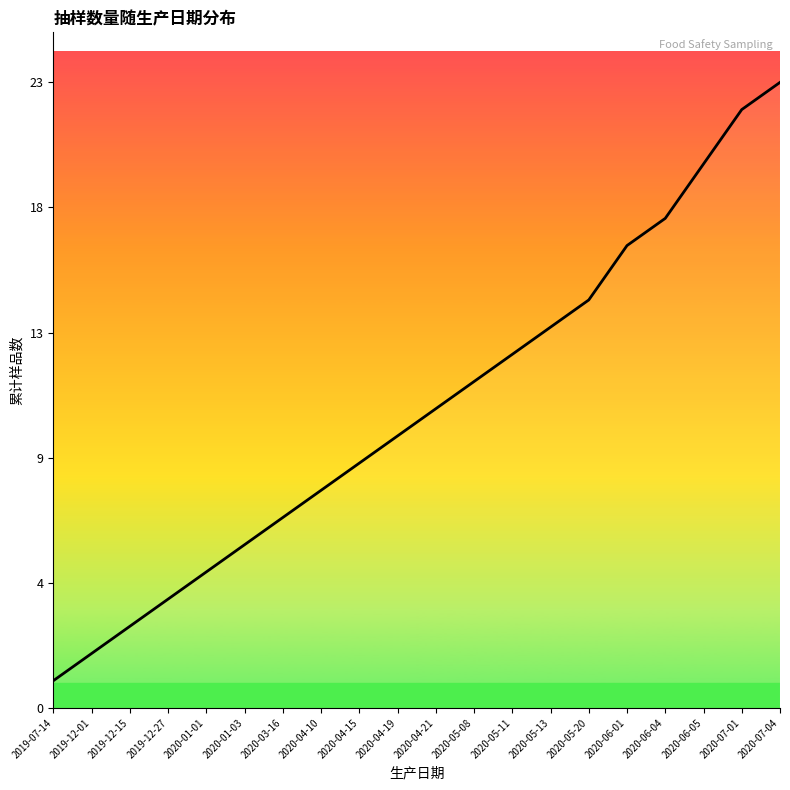

Read the value at 2020-04-15, to the nearest 5.

10